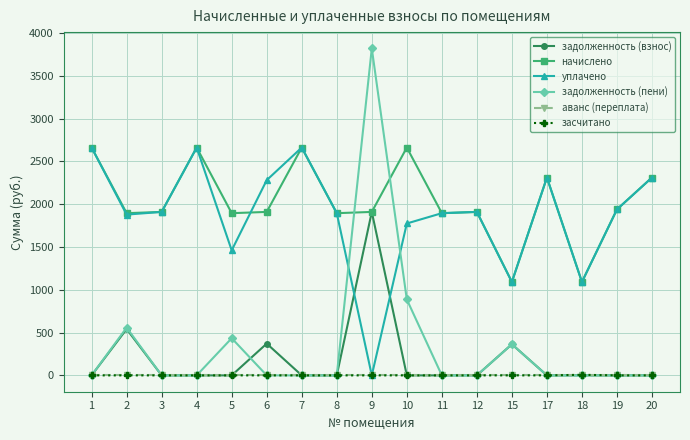

Which series has the largest range (max minus min)?

задолженность (пени)